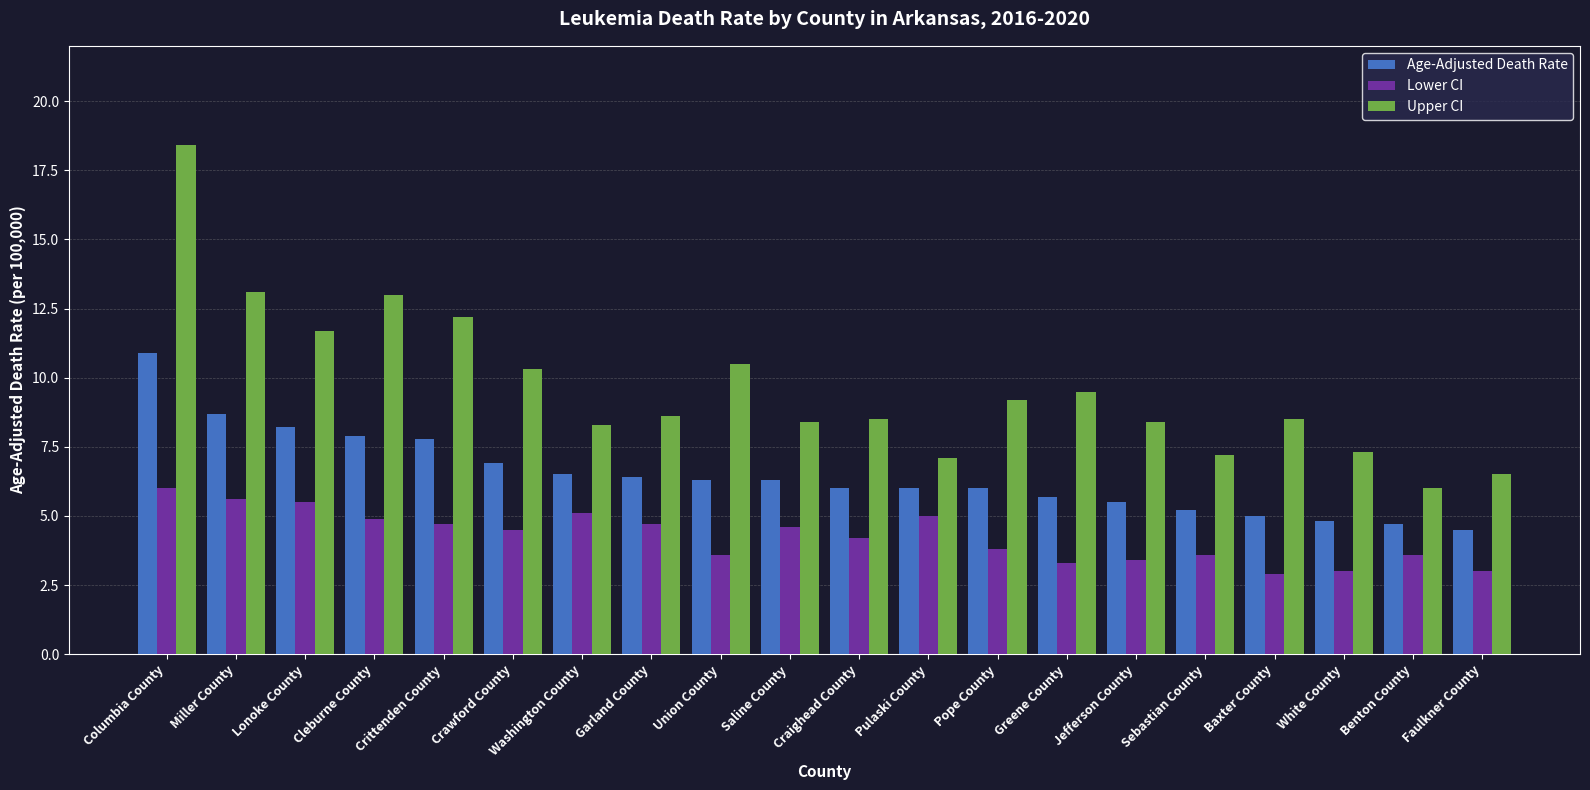

Which series has the largest range (max minus min)?

Upper CI